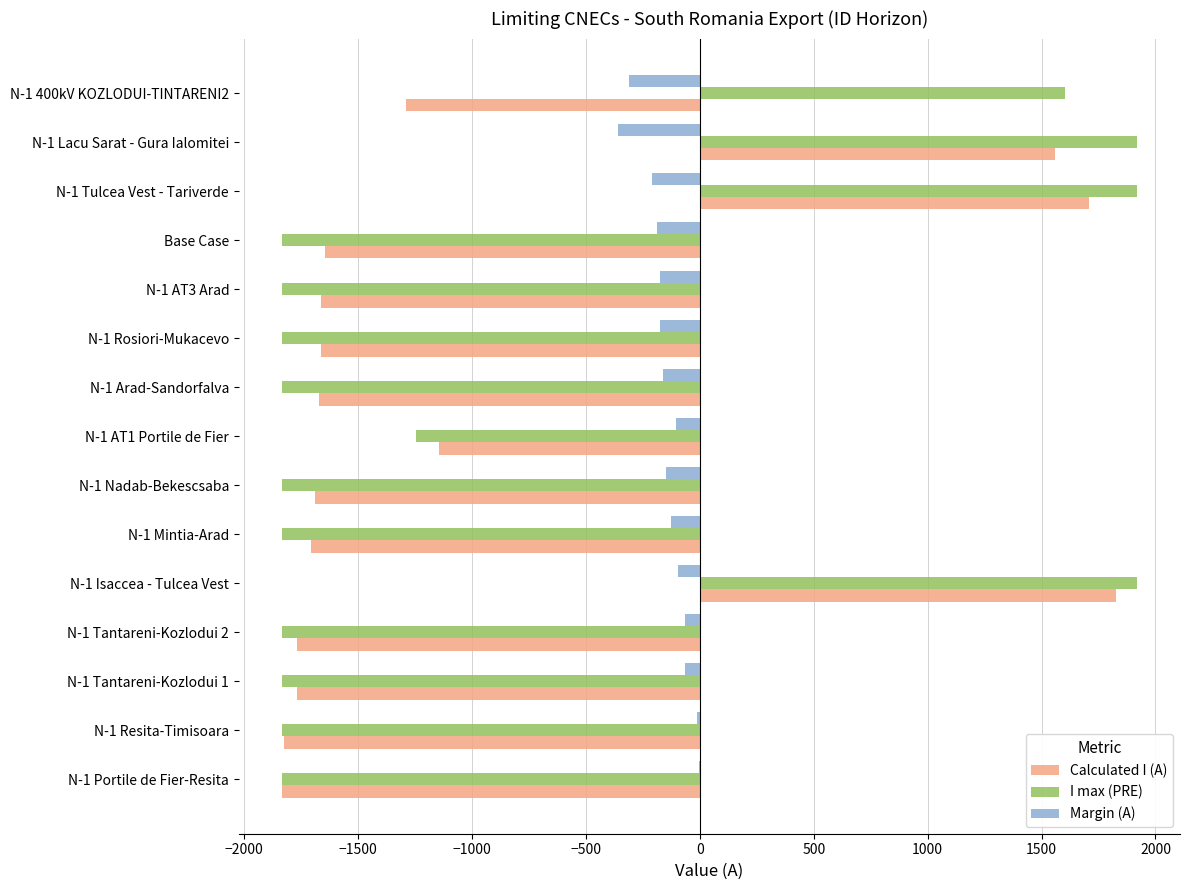

Read the Calculated I (A) value at Base Case.

-1646